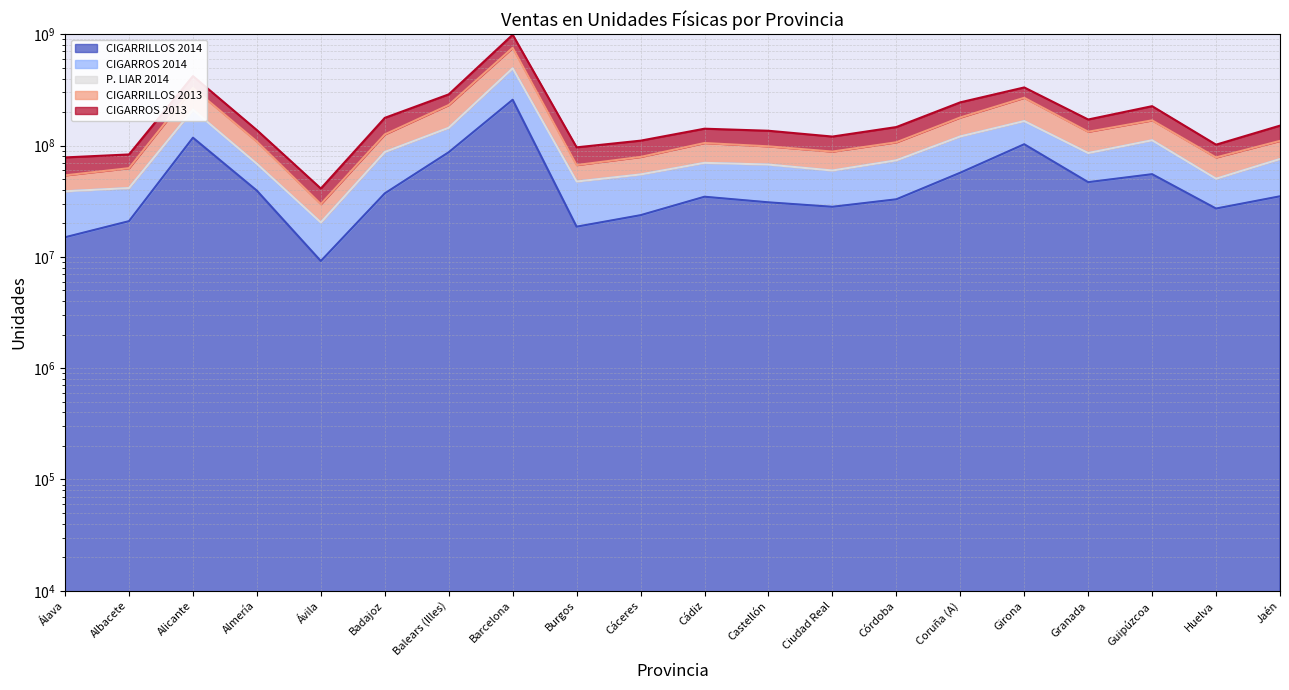

True or false: CIGARRILLOS 2013 has a value of 209698878 at Alicante.

True